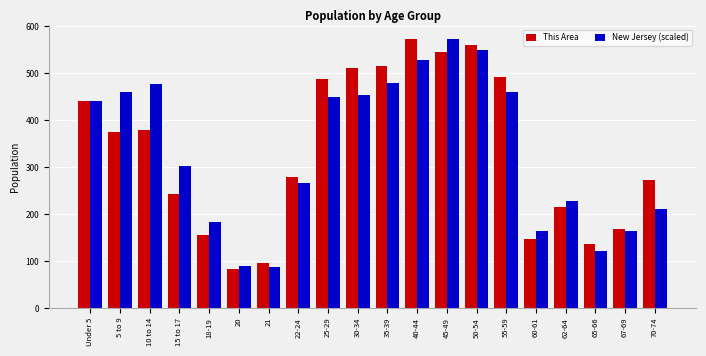

At which label is New Jersey (scaled) closest to 329?

15 to 17